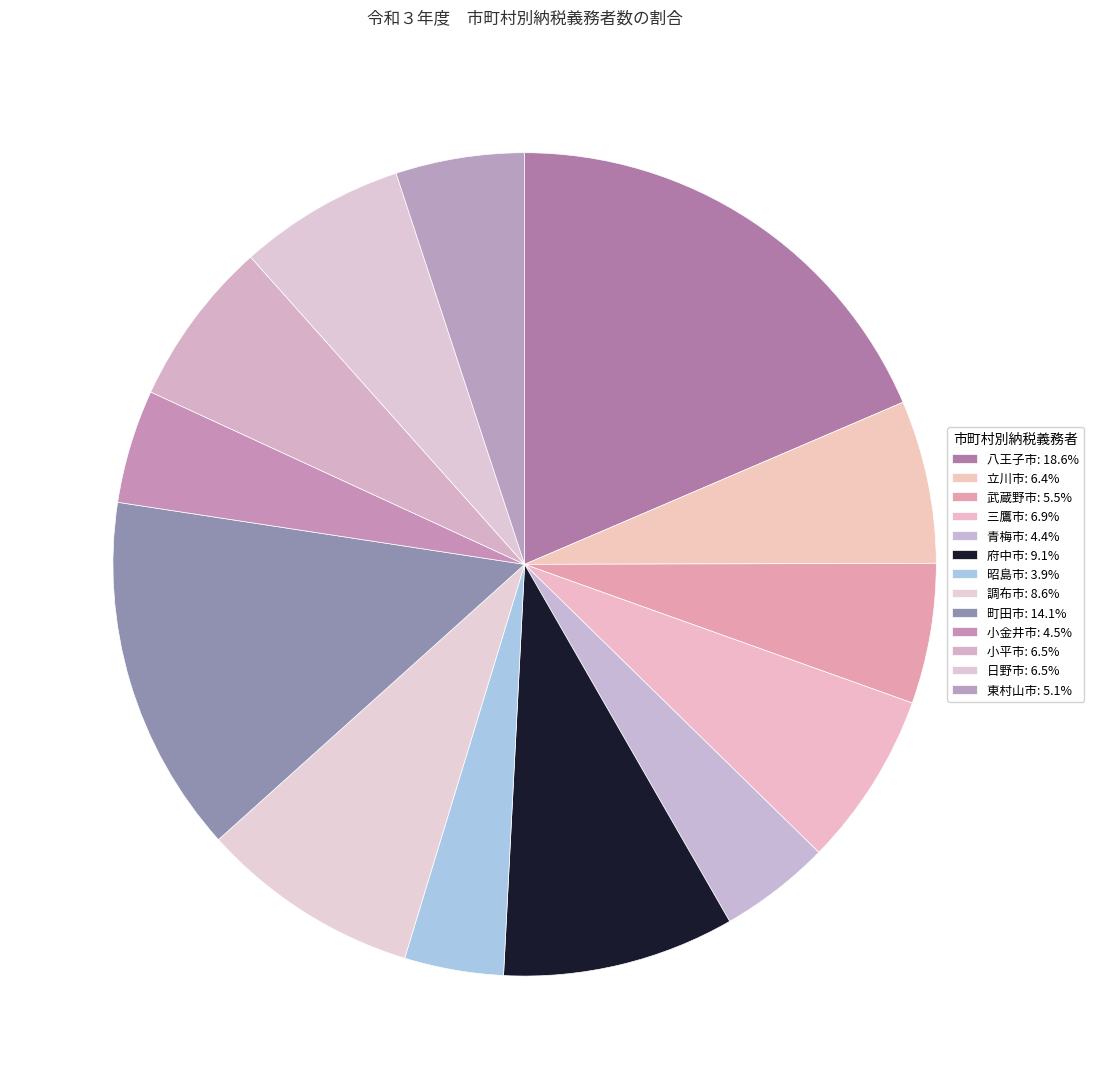

Approximately how many times larger is the value at 武蔵野市 compared to 小金井市?

1.2